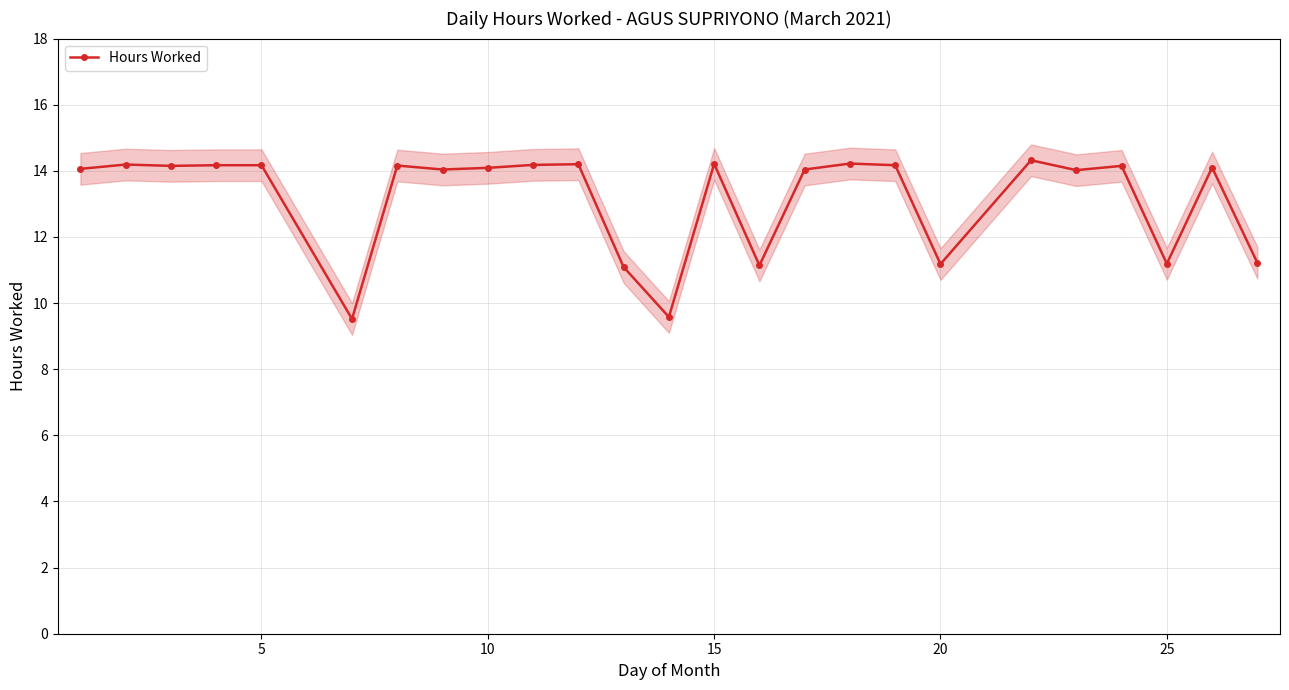

What is the maximum value shown in the chart?

14.3